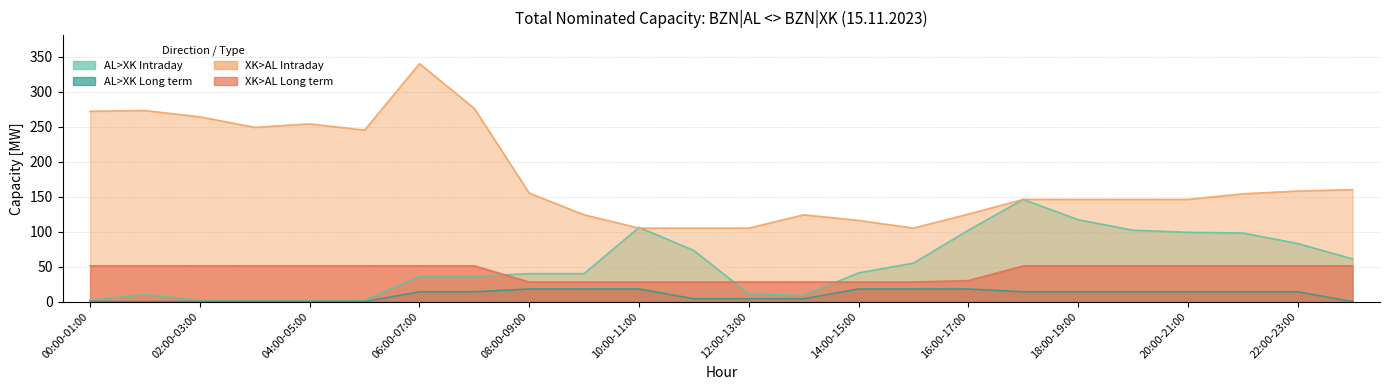

Which series has the largest total across all categories?

XK>AL Intraday